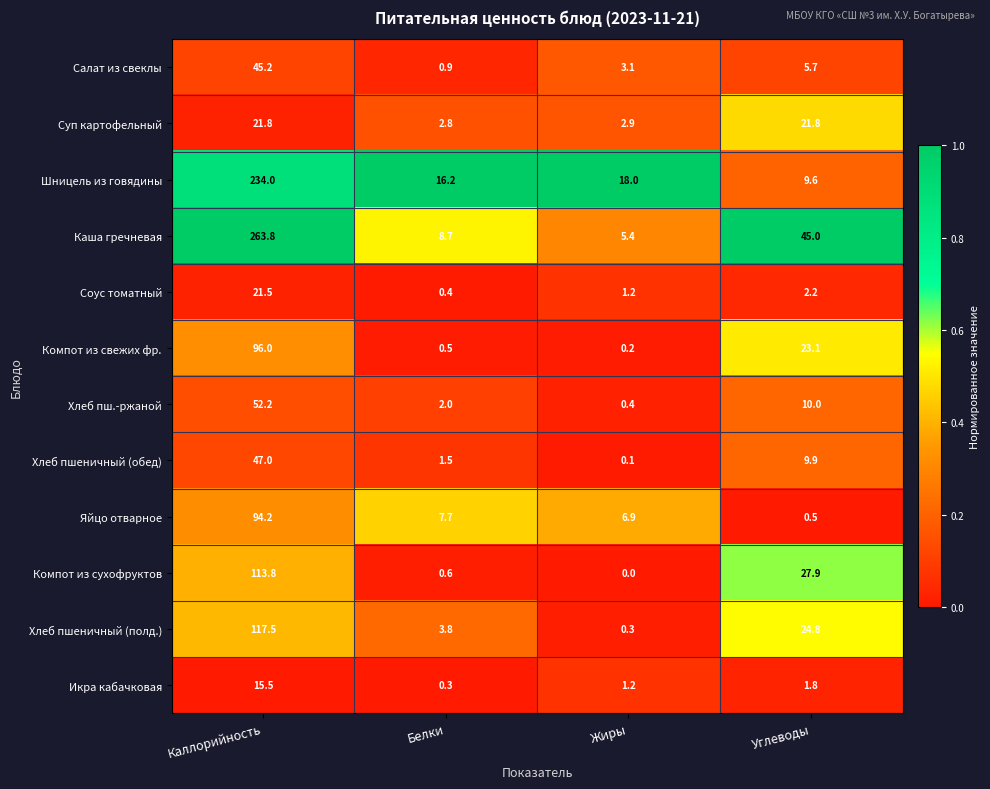

What is the sum of the Шницель из говядины values at Белки and Углеводы?

25.8